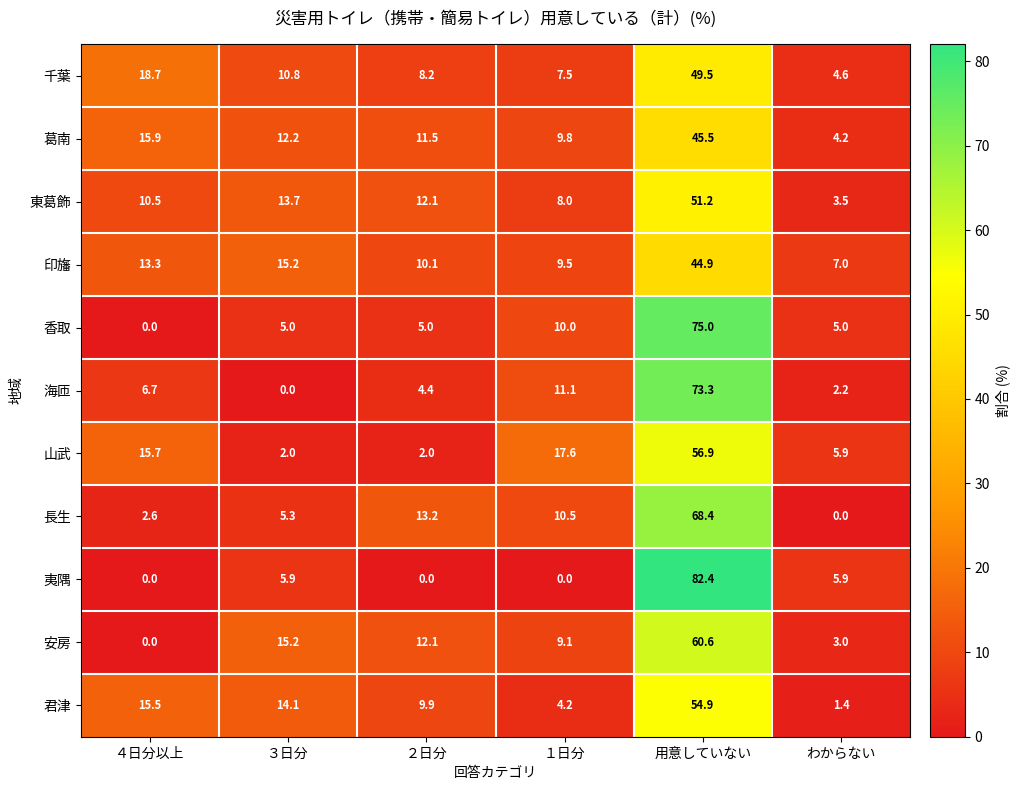

Rank the series by their maximum value, from lowest to highest.

印旛, 葛南, 千葉, 東葛飾, 君津, 山武, 安房, 長生, 海匝, 香取, 夷隅